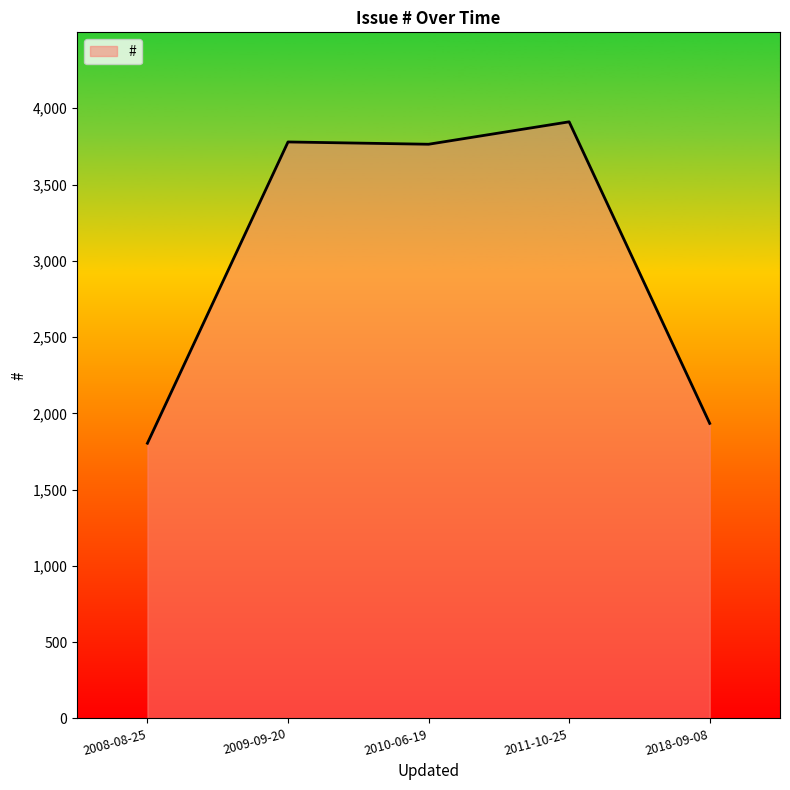

What is the sum of the values at 2009-09-20 and 2018-09-08?

5713